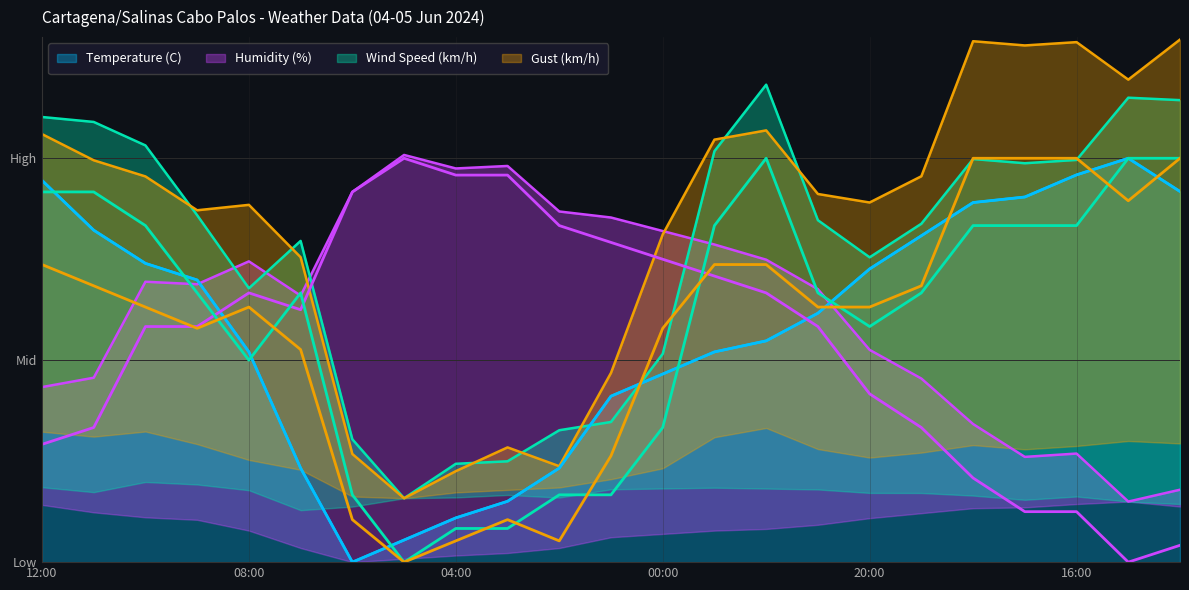

How many times do Gust (km/h) and Humidity (%) cross each other?

2